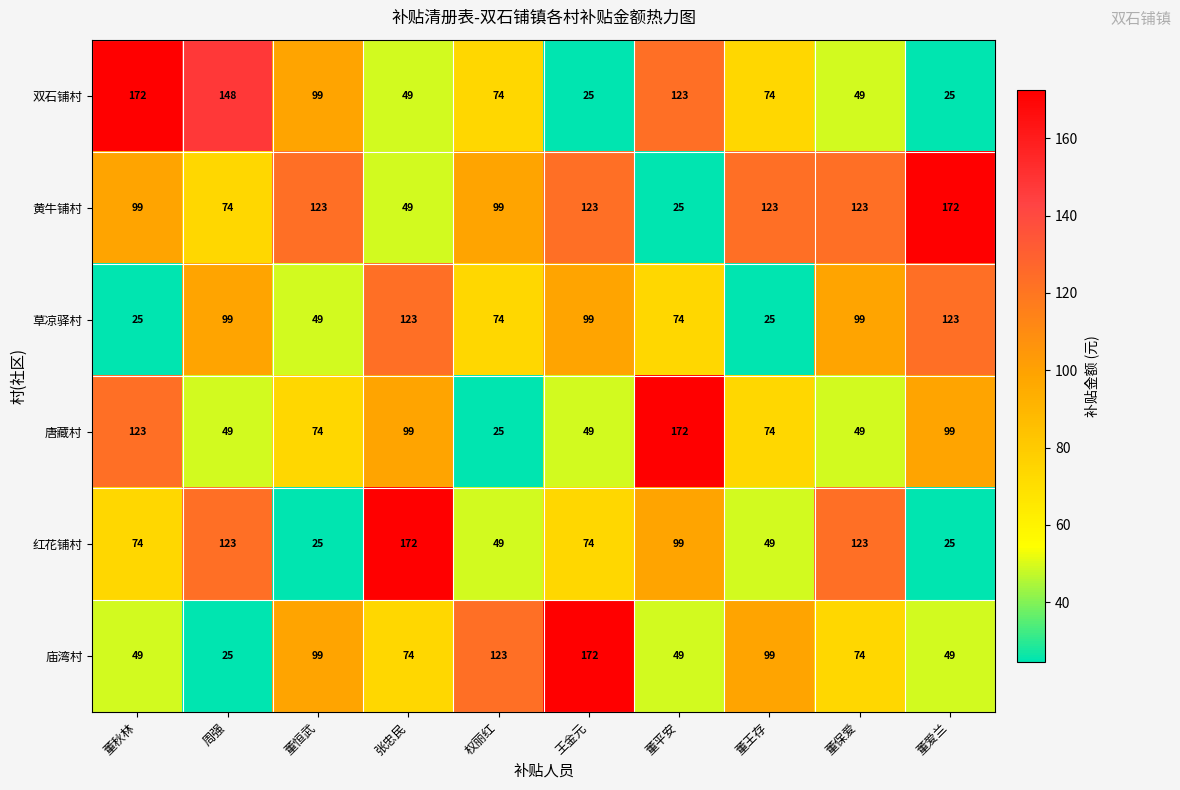

What is the total value across all series at 董恒武?

469